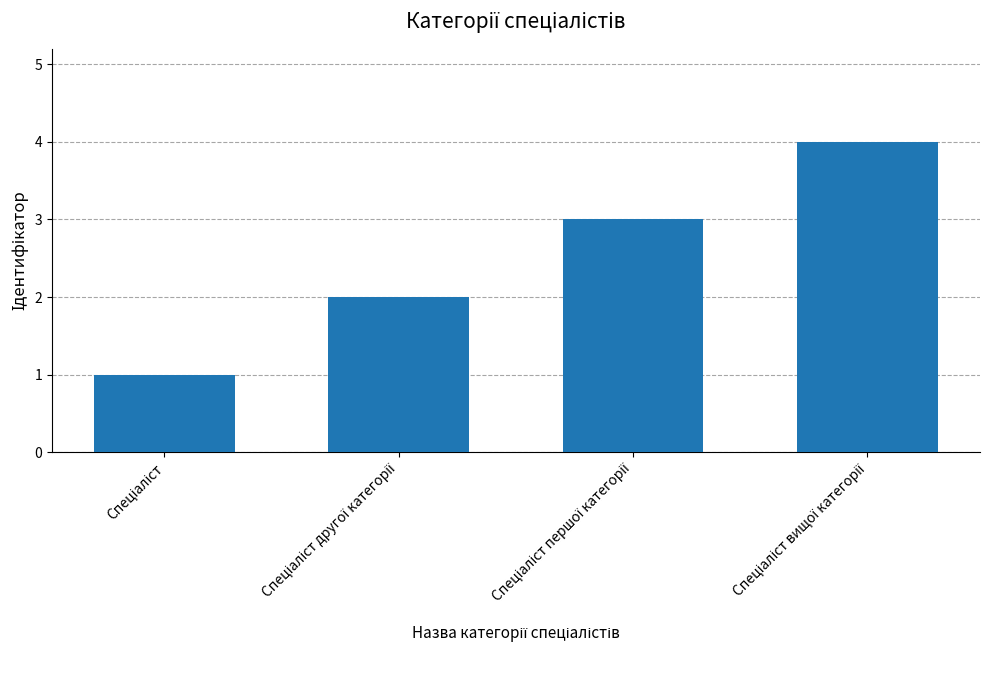

Reading left to right, extract all data points from this chart.

1	2	3	4